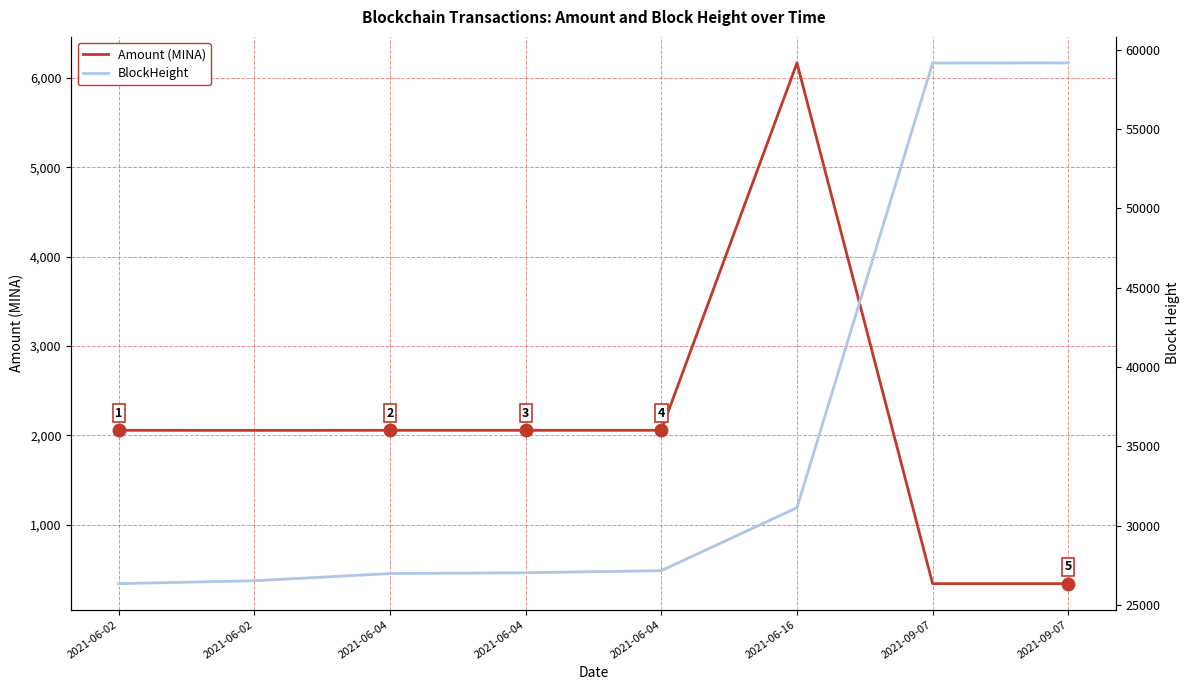

True or false: BlockHeight has a value of 59161.0 at 2021-09-07.

True